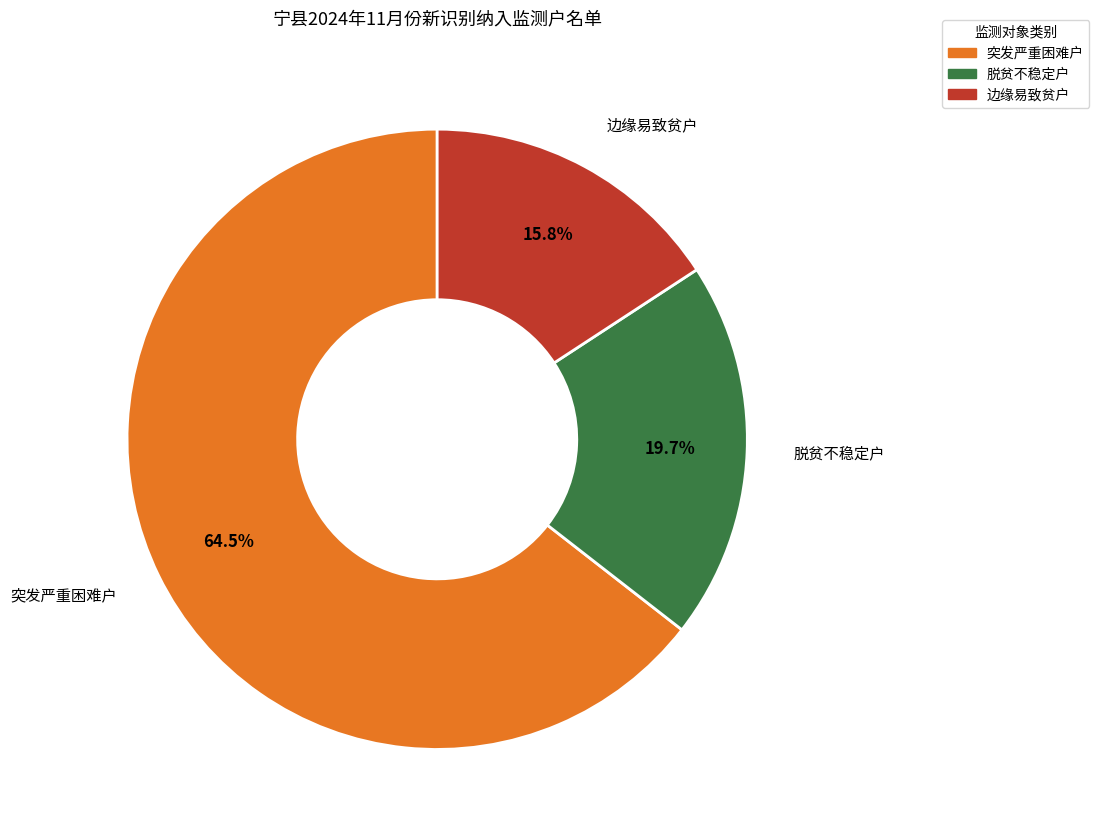

What percentage is NOT represented by 边缘易致贫户?

84.2%